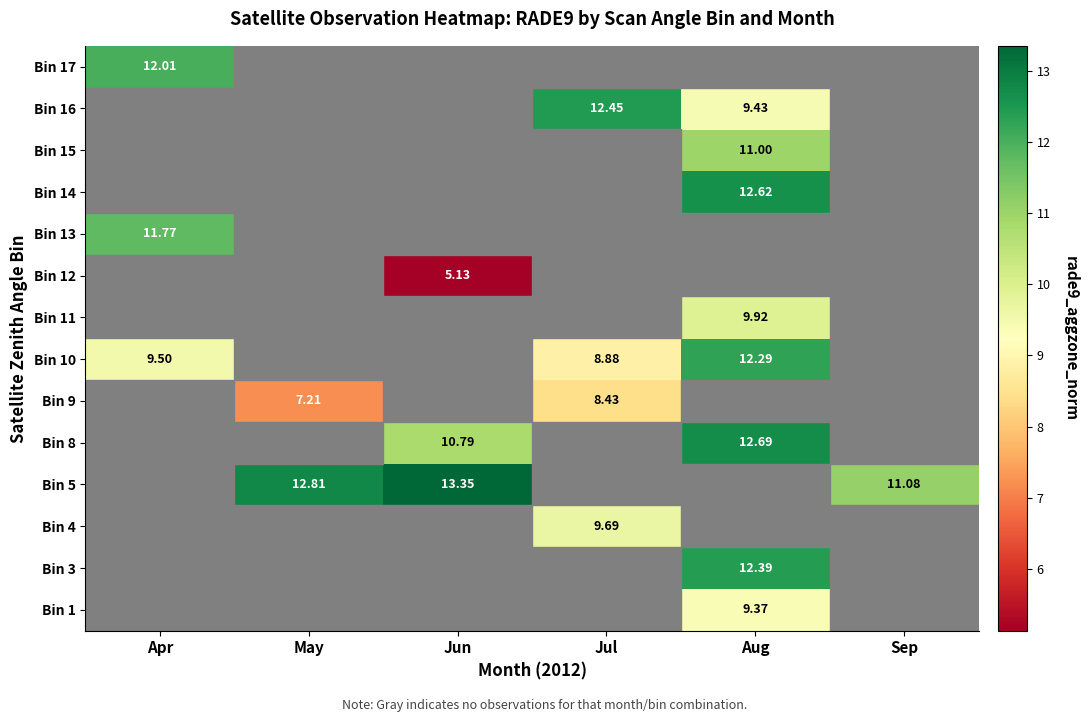

Is it true that row_5 equals 4.6 at May?

False